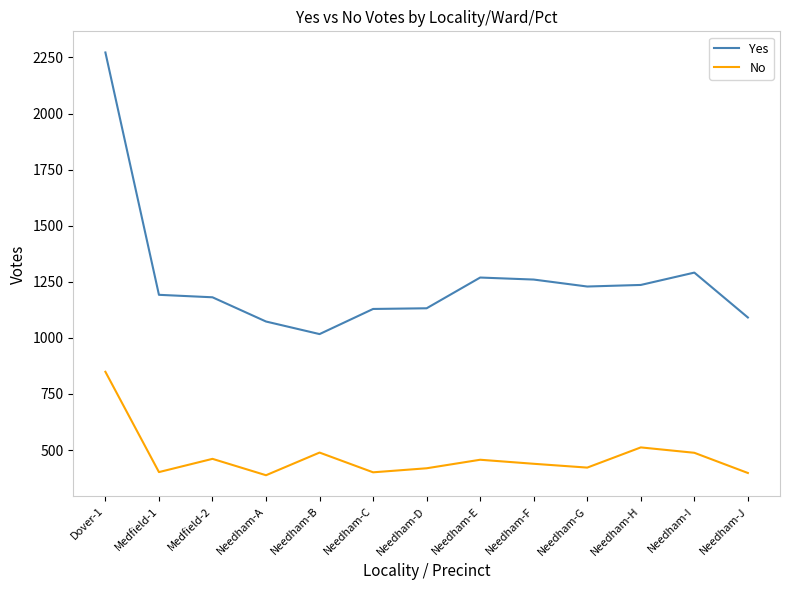

What is the difference between the second highest and second lowest values in the No series?

114